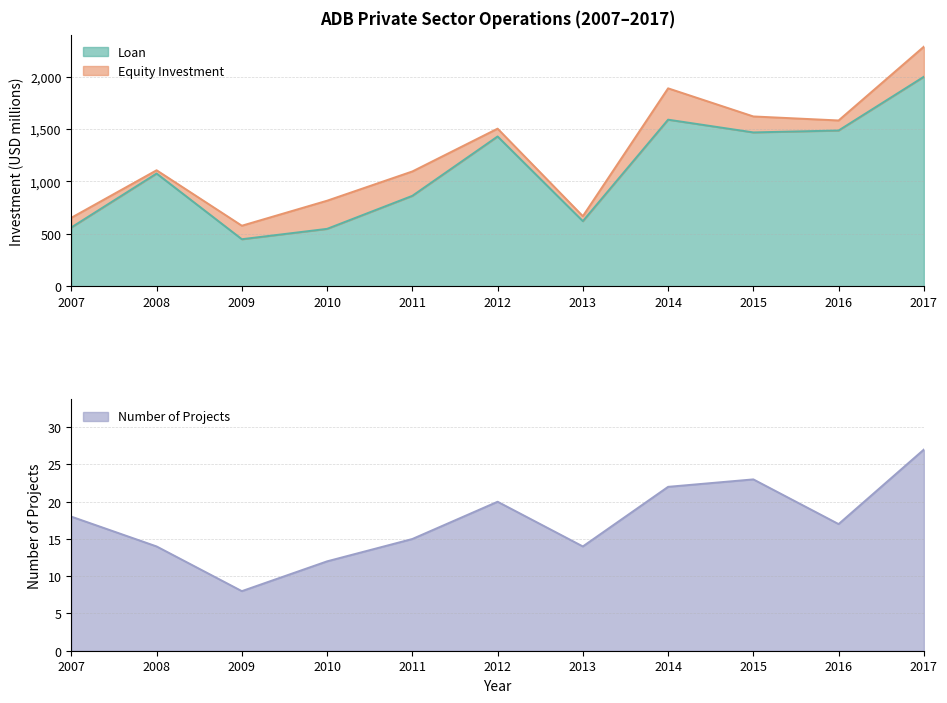

The Loan series shows 742.2 at 2007. True or false?

False